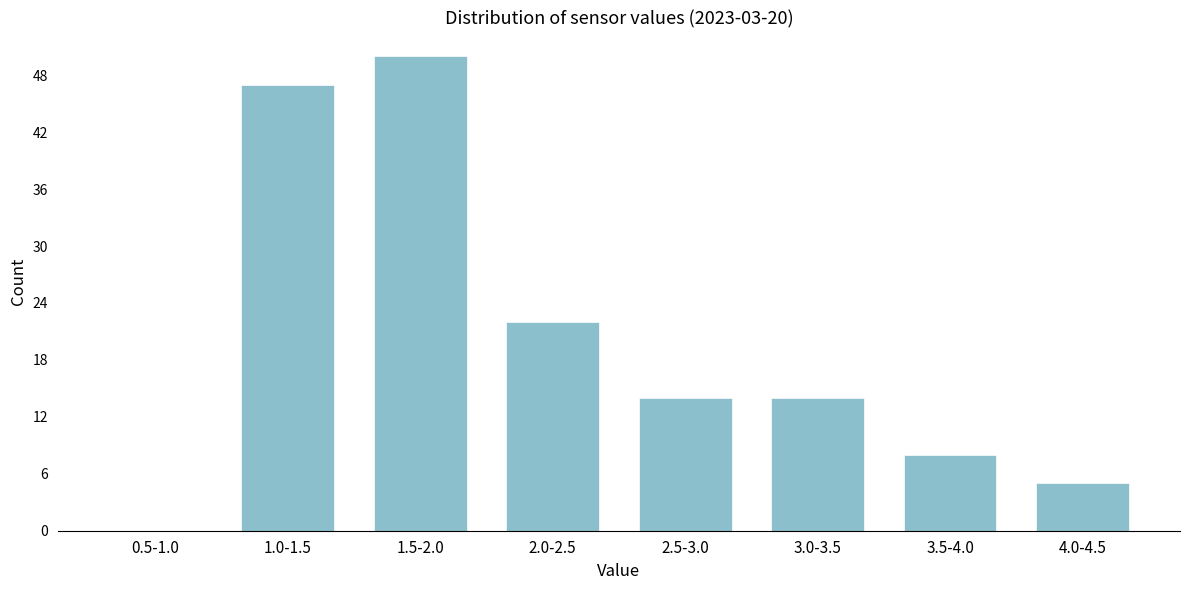

Reading left to right, what are all the values shown in this chart?

0.5-1.0=0	1.0-1.5=47	1.5-2.0=50	2.0-2.5=22	2.5-3.0=14	3.0-3.5=14	3.5-4.0=8	4.0-4.5=5